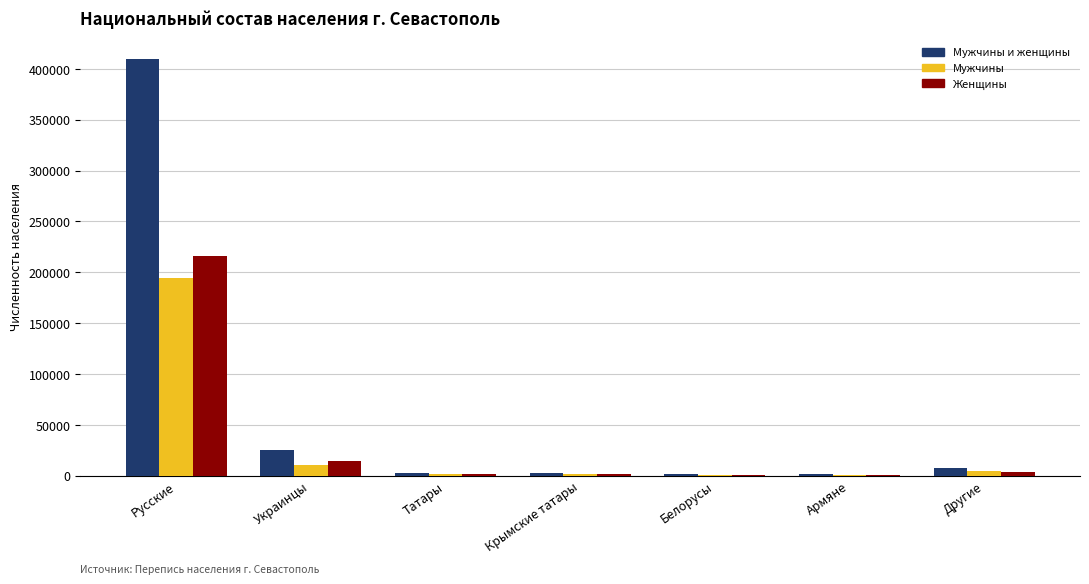

Where is Мужчины и женщины nearest to the value 205759?

Украинцы